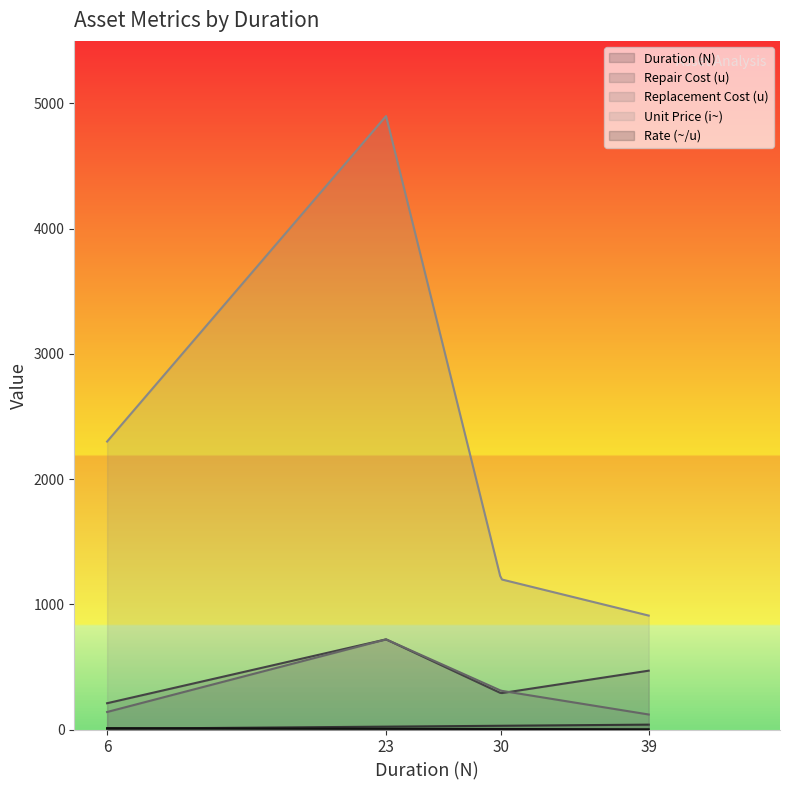

Which series has the largest total across all categories?

Unit Price (i~)